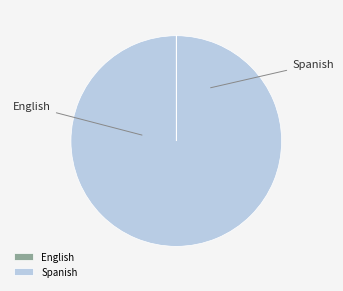

How many segments does this pie chart have?

2